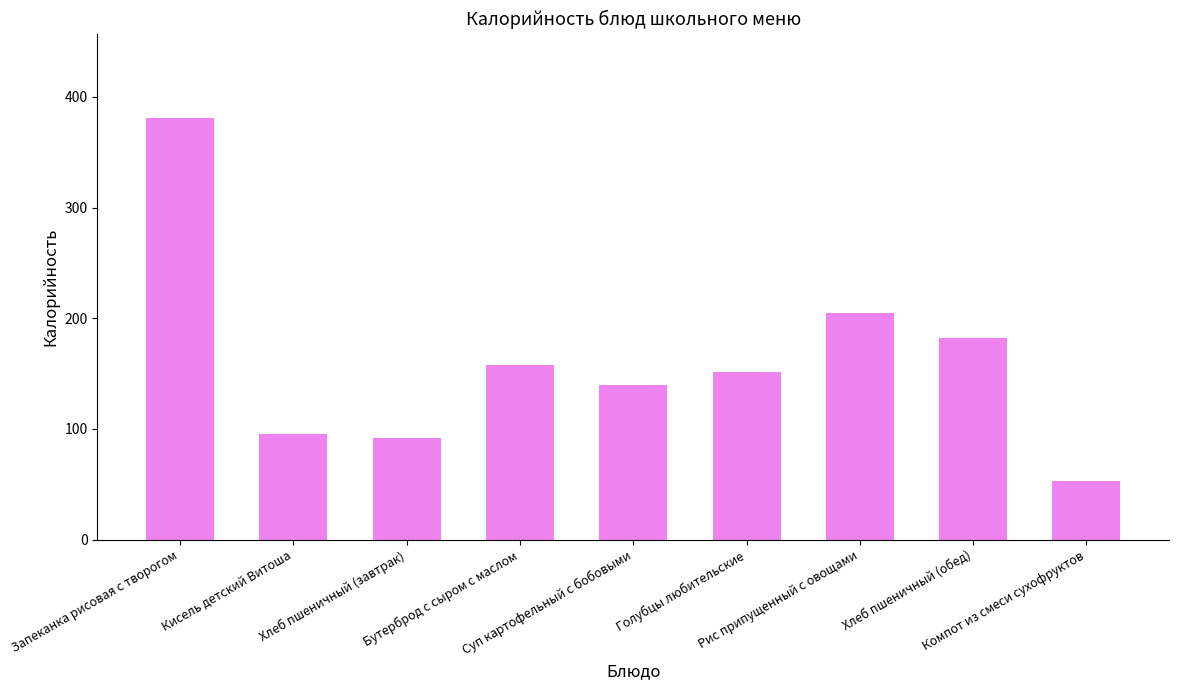

Between Хлеб пшеничный (обед) and Голубцы любительские, which is larger?

Хлеб пшеничный (обед)